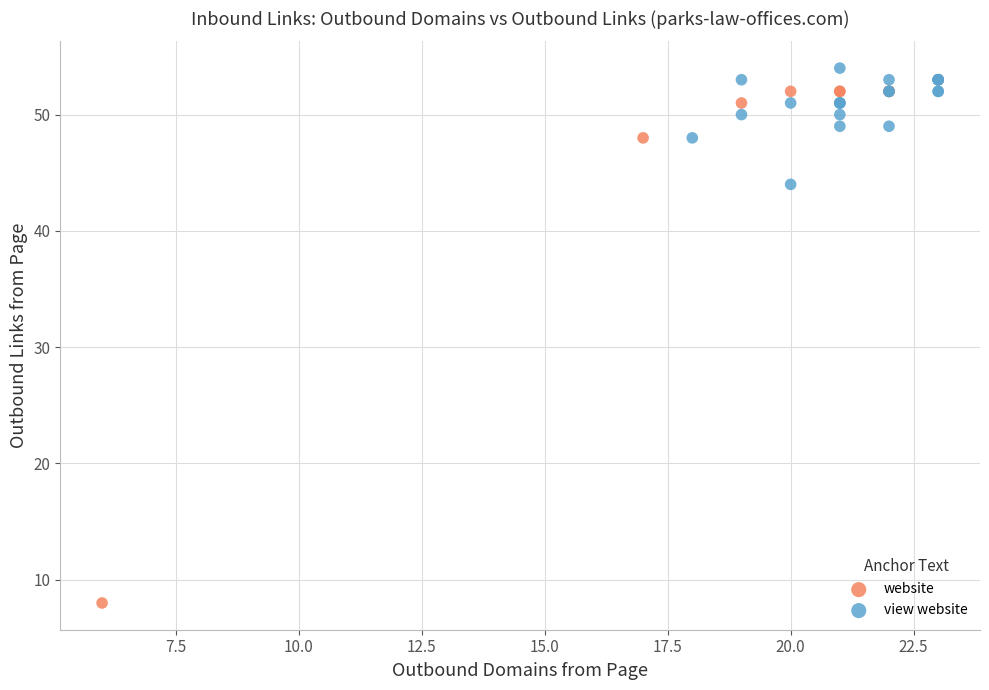

Which series has the largest Y range (max minus min)?

website